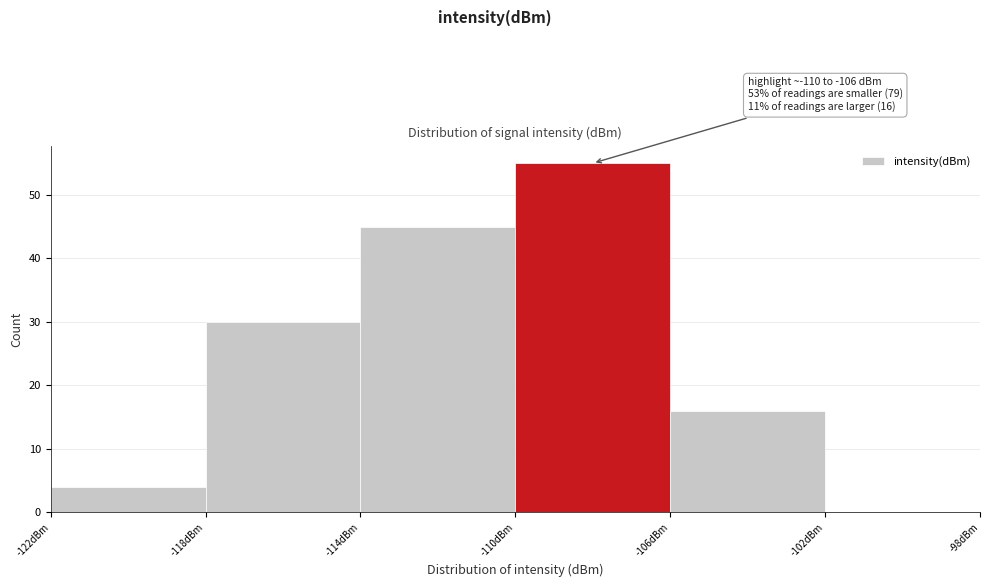

Which range on the x-axis has the tallest bar?

-110 to -106